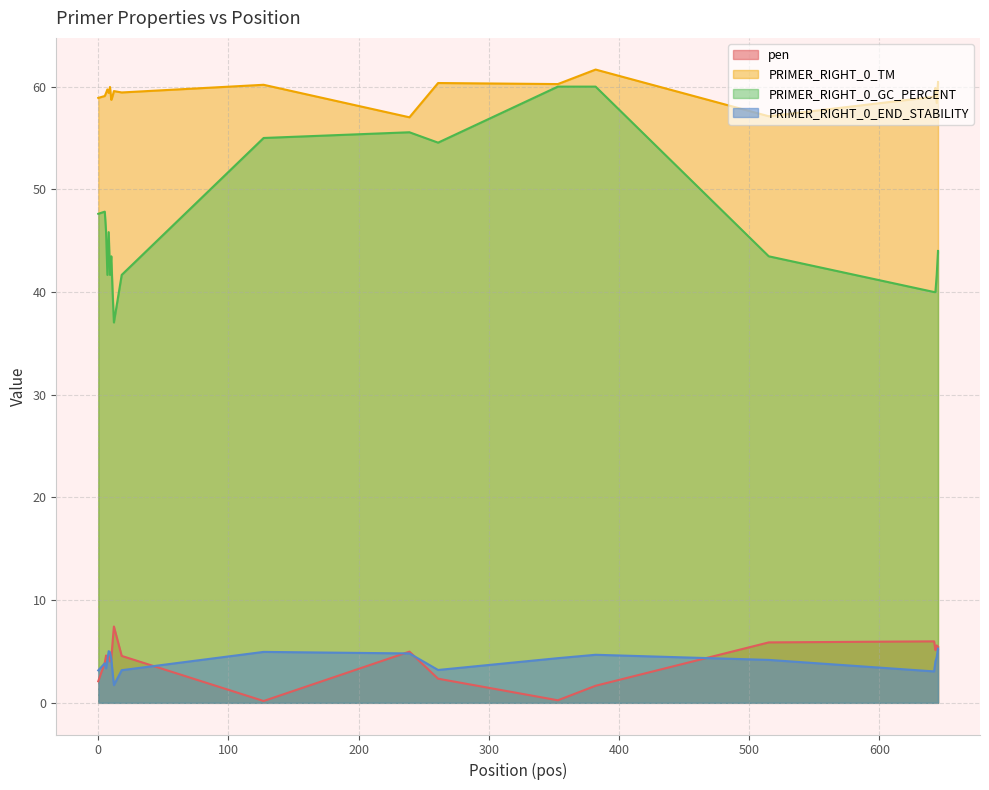

At which category is the sum across all series the highest?

382